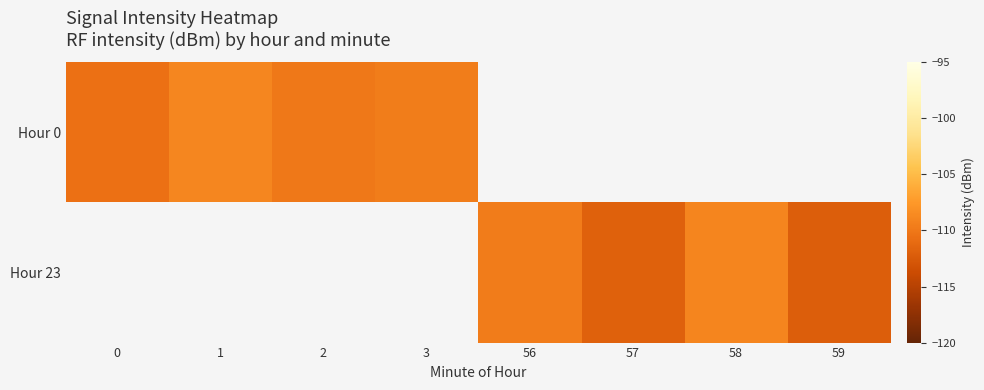

At how many categories does at least one series exceed -110?

4